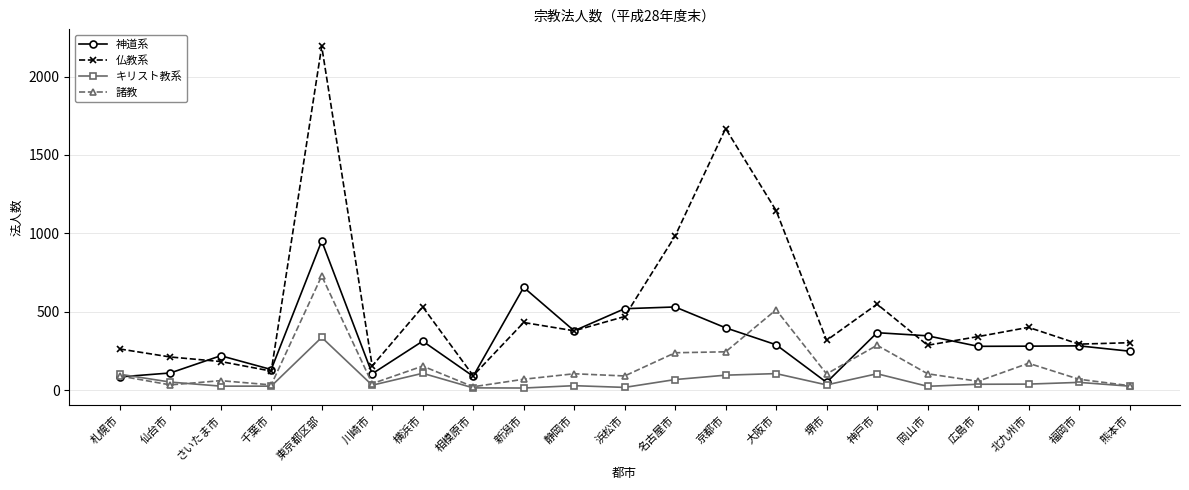

How many lines are shown in the chart?

4